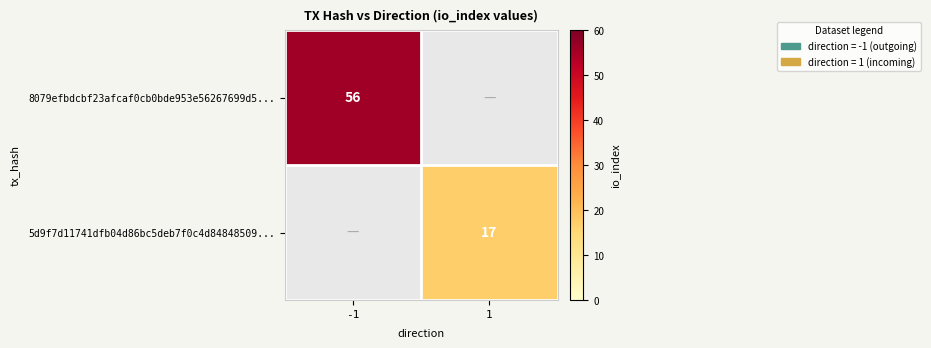

Is it true that 5d9f7d11741dfb04d86bc5deb7f0c4d84848509... equals 17 at 1?

True